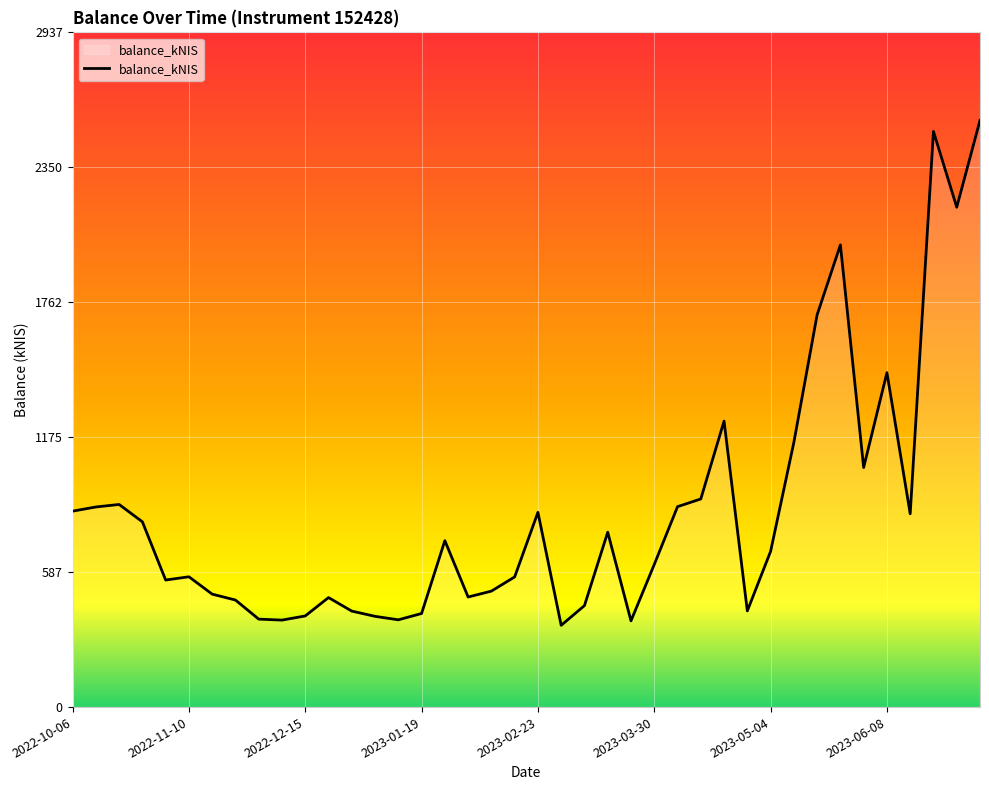

What is the greatest value displayed?

2554.1